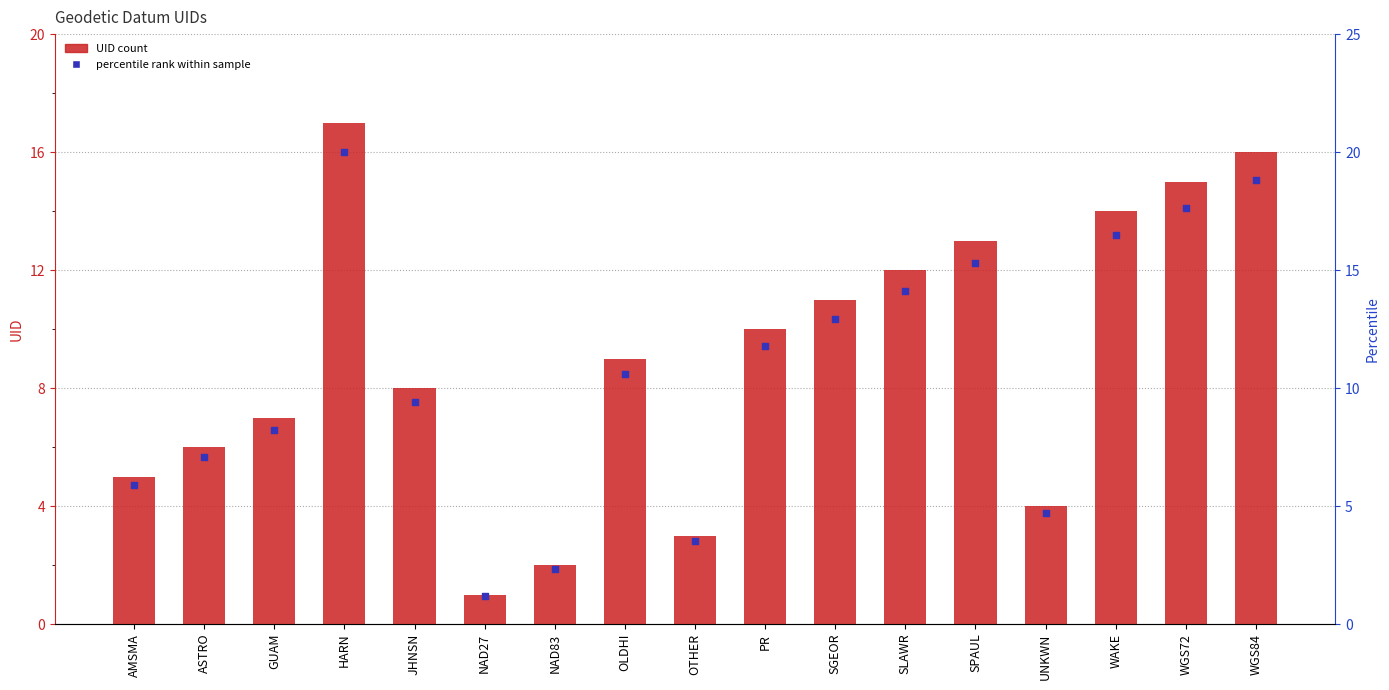

What is the total value across all series at OLDHI?

19.6